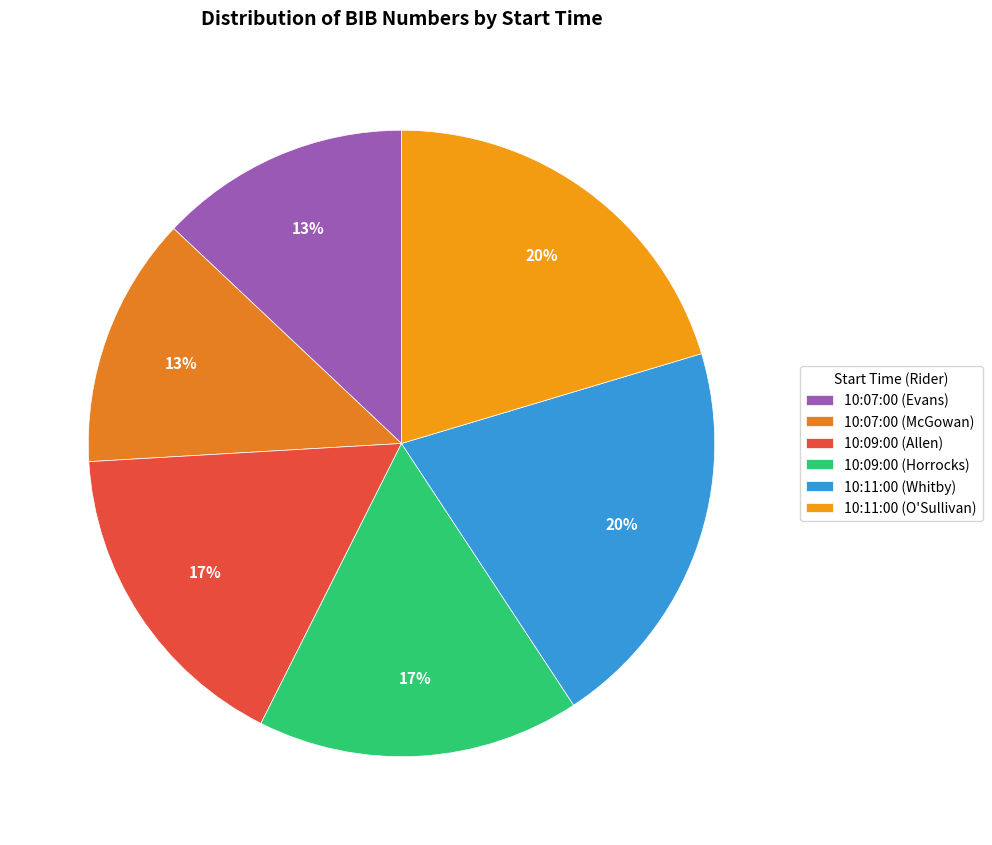

Is the sum of 10:11:00 (Whitby) and 10:09:00 (Allen) greater than half?

No